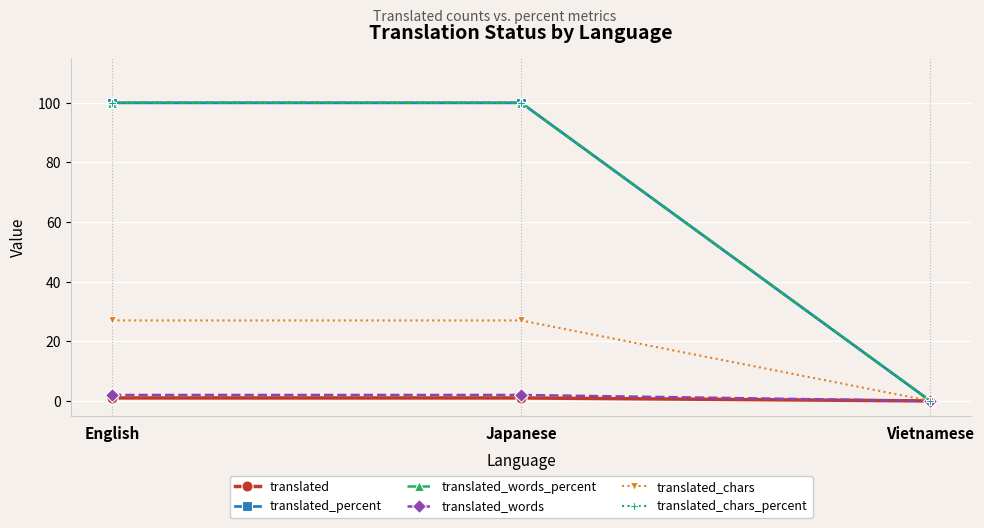

What is the sum of the translated_percent values at Japanese and English?

200